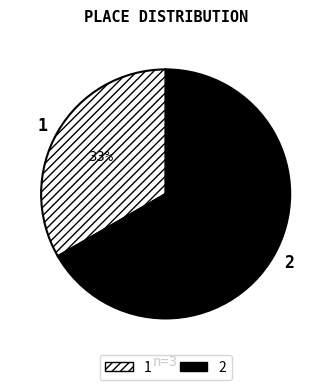

Combined, do 2 and 1 account for over 50%?

Yes